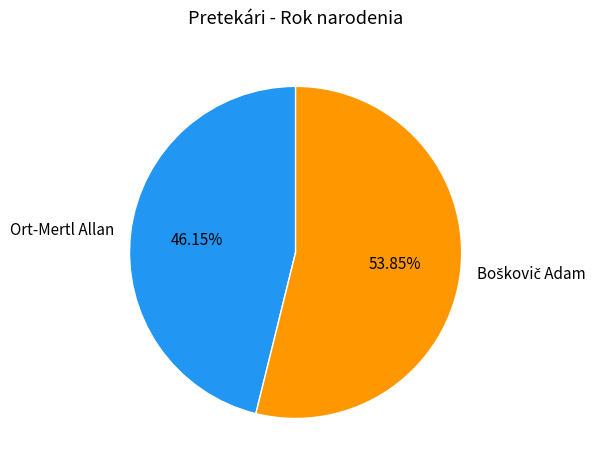

To the nearest percent, what percentage of the pie is Ort-Mertl Allan?

46%